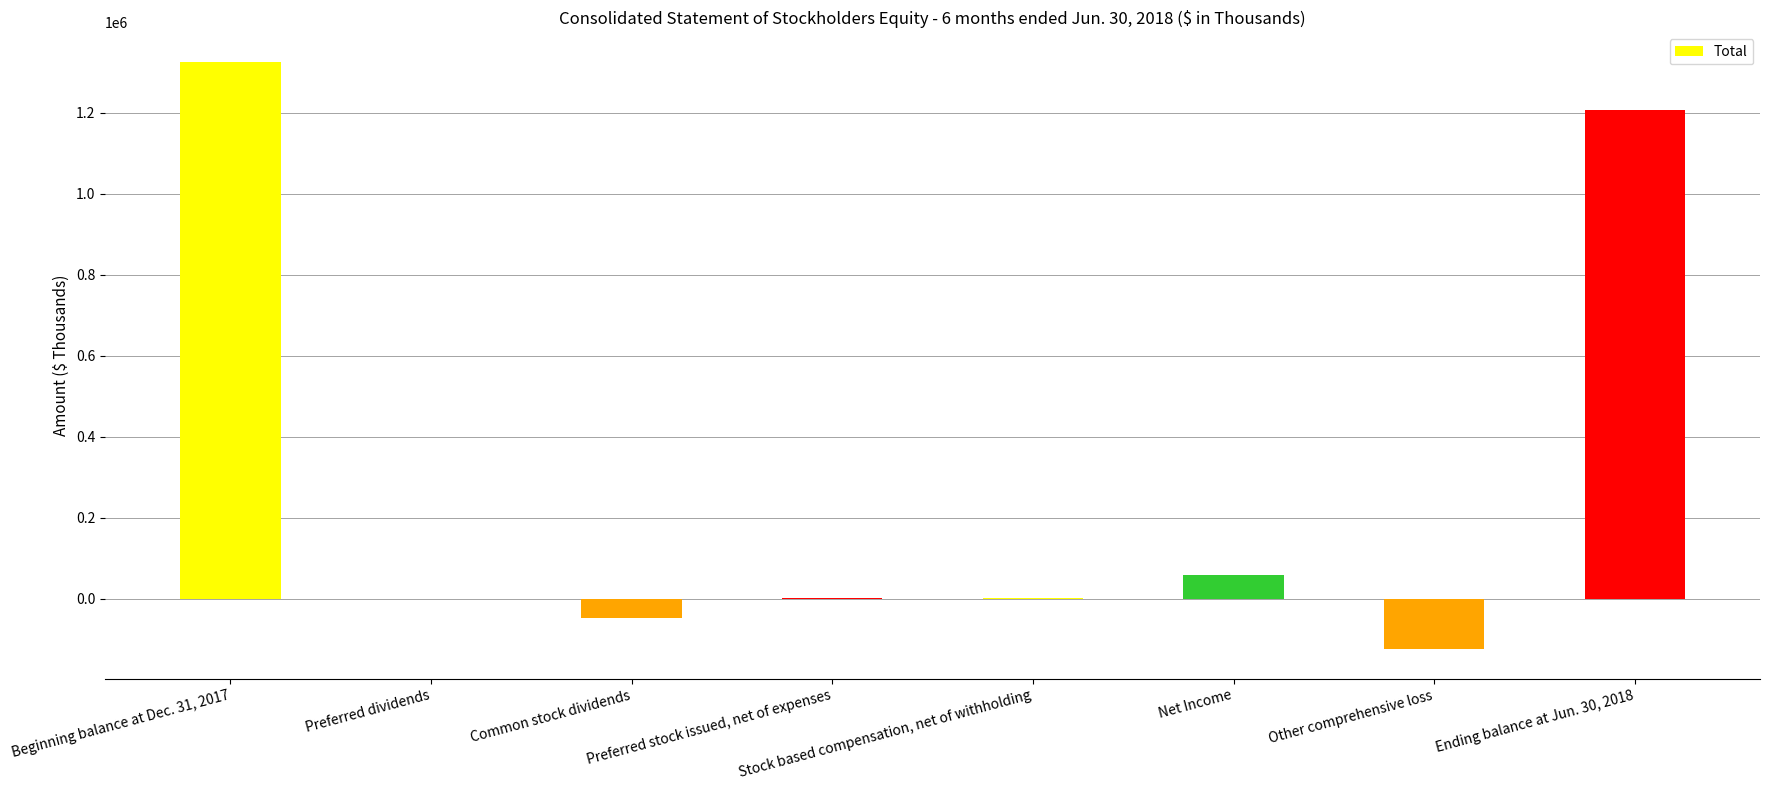

Reading left to right, extract all data points from this chart.

Beginning balance at Dec. 31, 2017=1326051	Preferred dividends=0	Common stock dividends=-48274	Preferred stock issued, net of expenses=2632	Stock based compensation, net of withholding=1291	Net Income=58309	Other comprehensive loss=-124988	Ending balance at Jun. 30, 2018=1206508